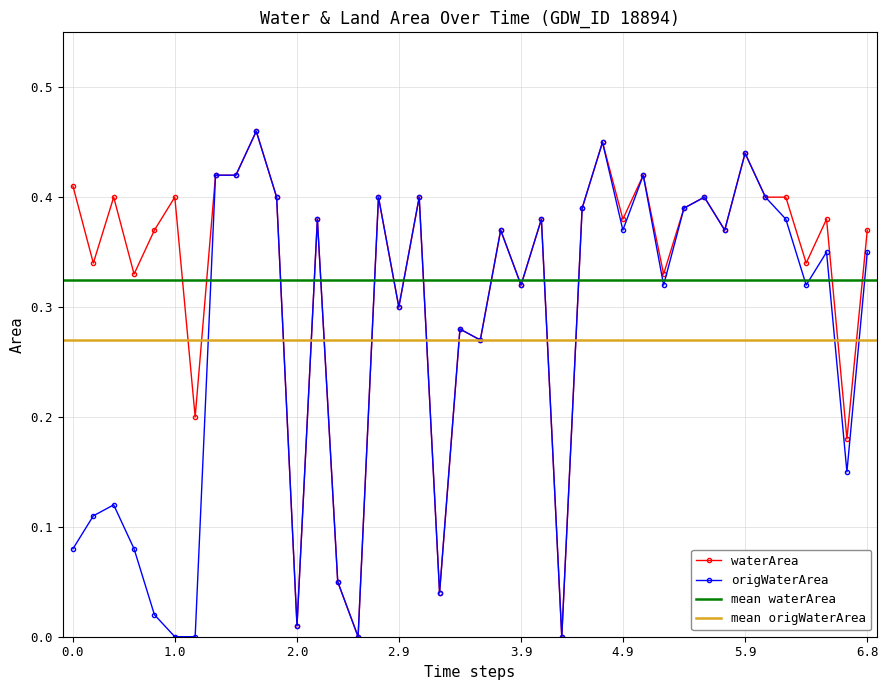

True or false: waterArea has more than 1 interior local peaks.

True